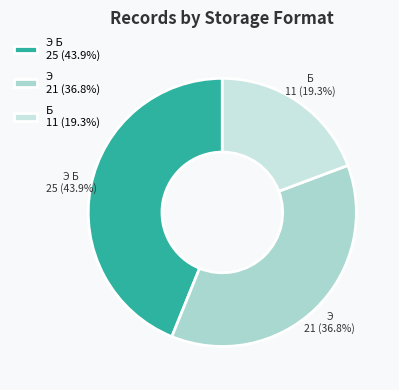

How many slices are in this pie chart?

3